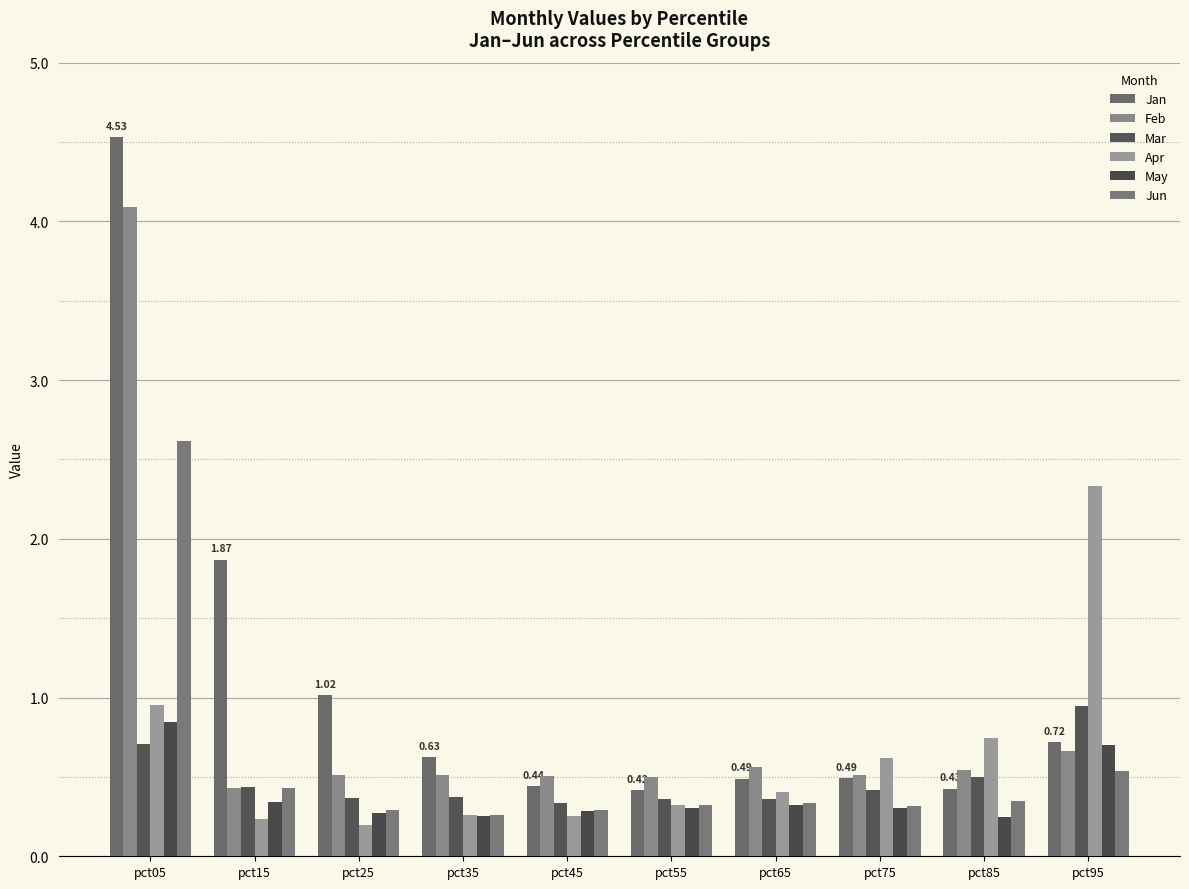

Rank the series by their maximum value, from lowest to highest.

May, Mar, Apr, Jun, Feb, Jan